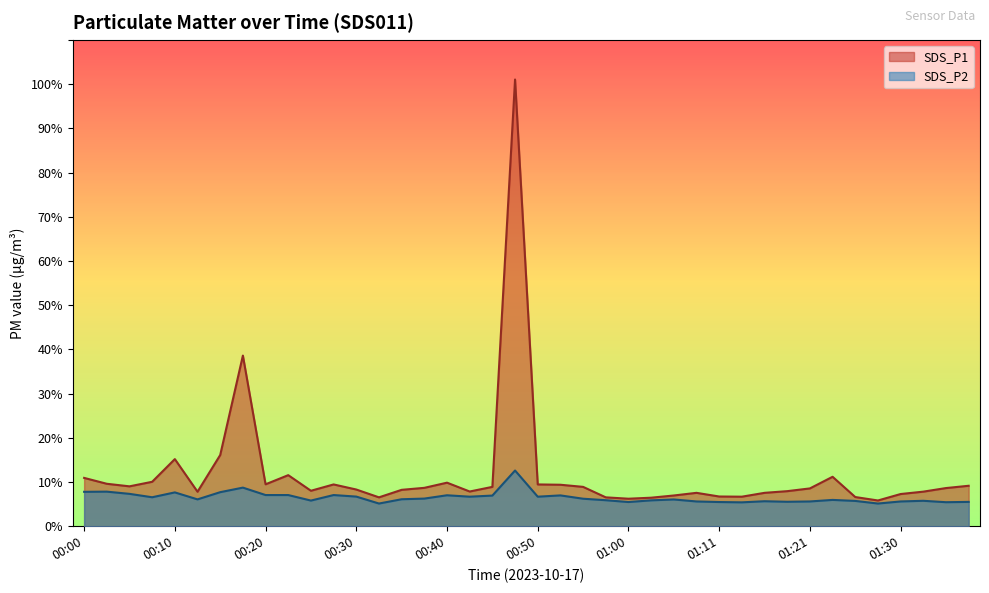

True or false: SDS_P1 has a value of 17.1 at 00:02.

False